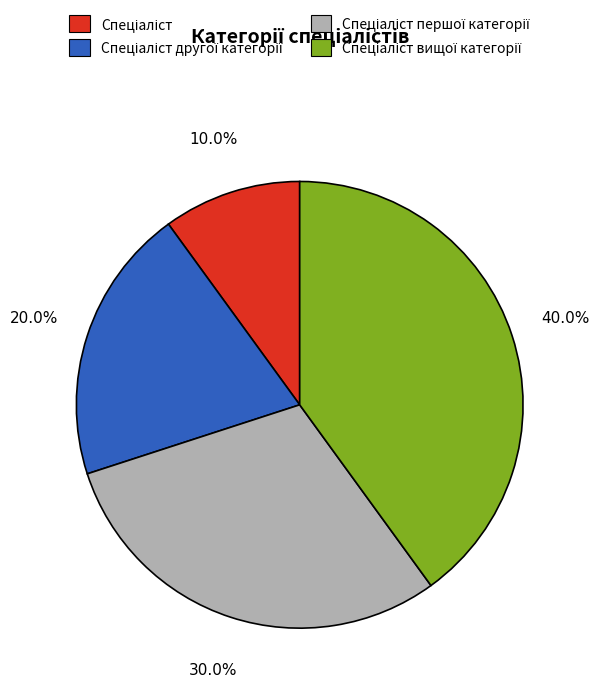

Is there a majority slice in this chart?

No